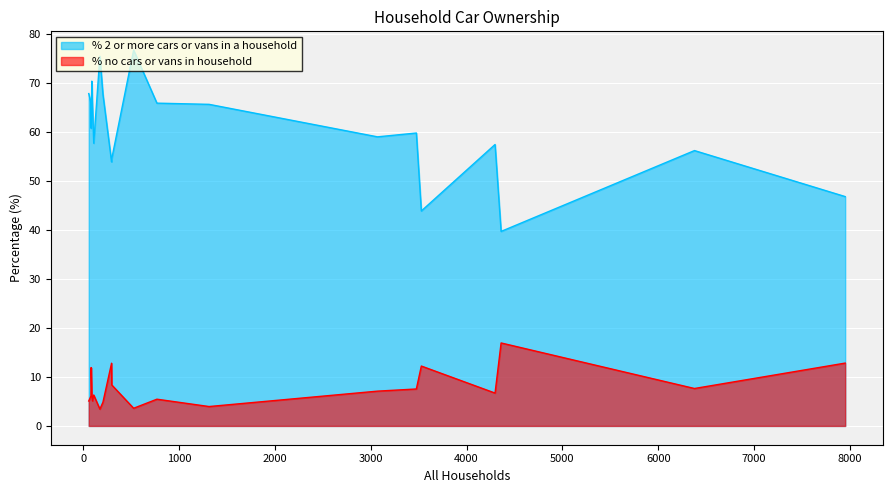

List the series in order of their overall mean, highest first.

% 2 or more cars or vans in a household, % no cars or vans in household